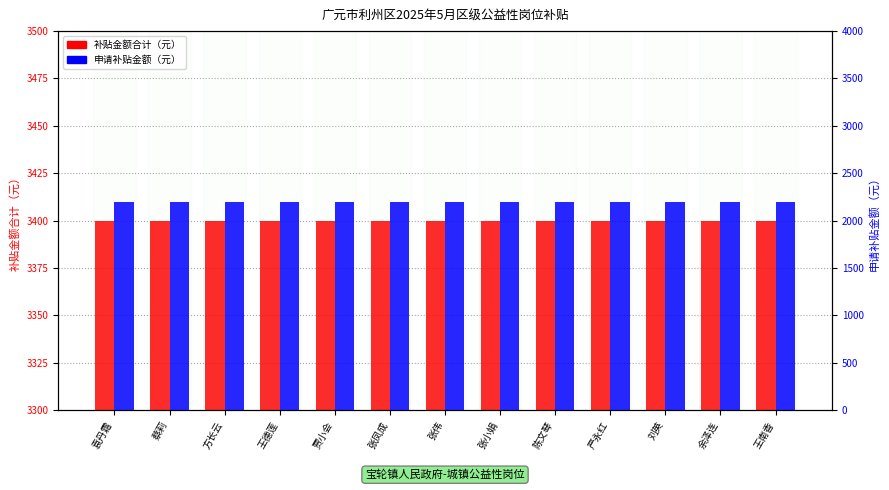

True or false: 申请补贴金额（元） has a value of 1419.5 at 严永红.

False